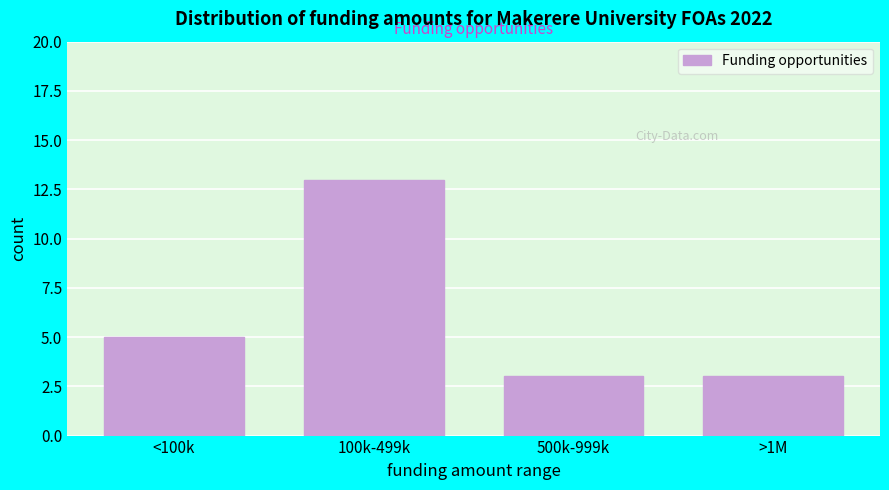

Reading right to left, list all the values displayed in this chart.

3	3	13	5